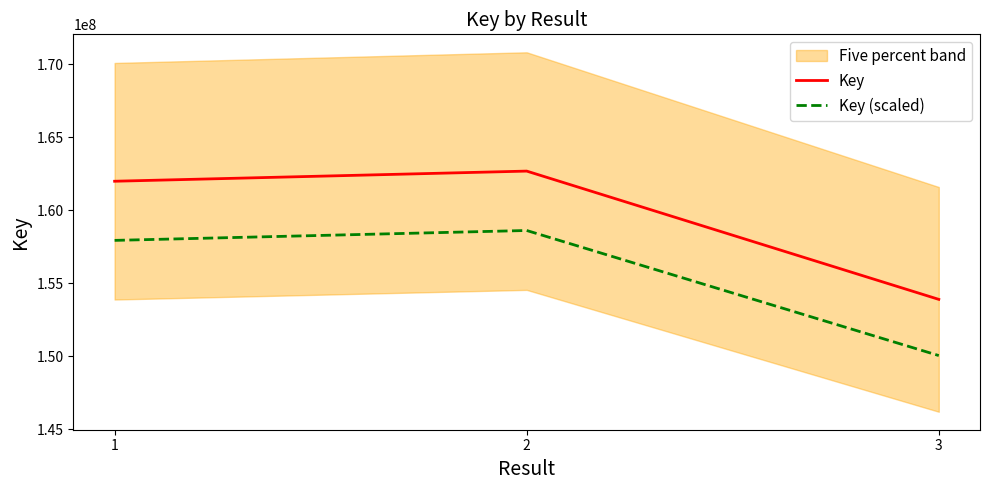

Between 1 and 2, which series saw the biggest shift?

Key